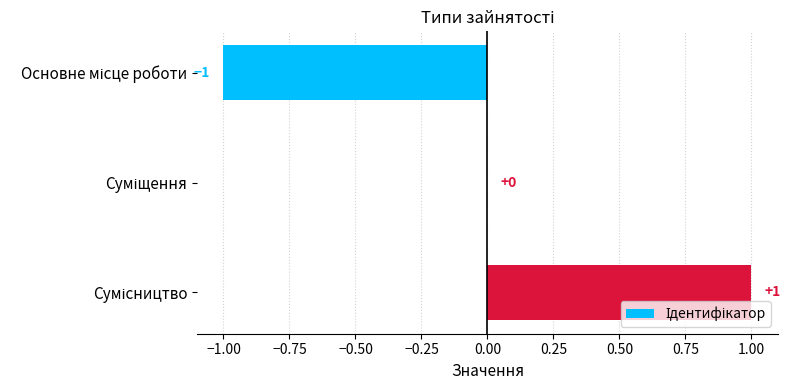

How many values are between -1 and 1?

3